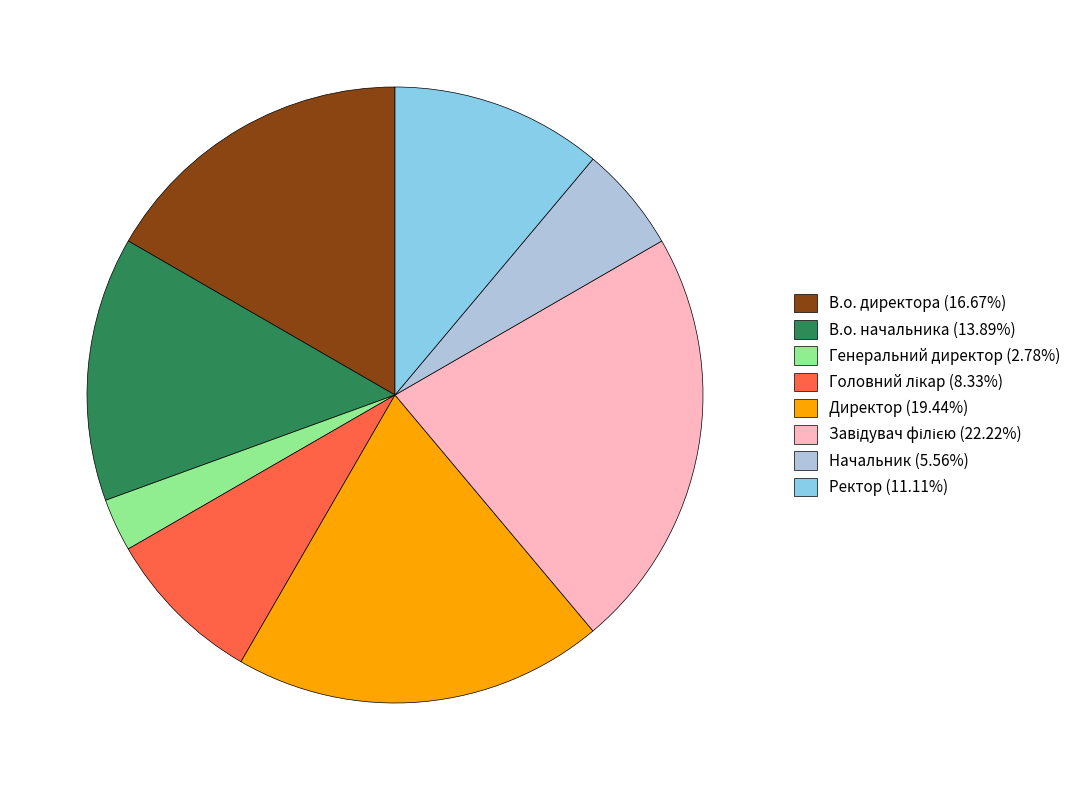

Which slice is the smallest?

Генеральний директор